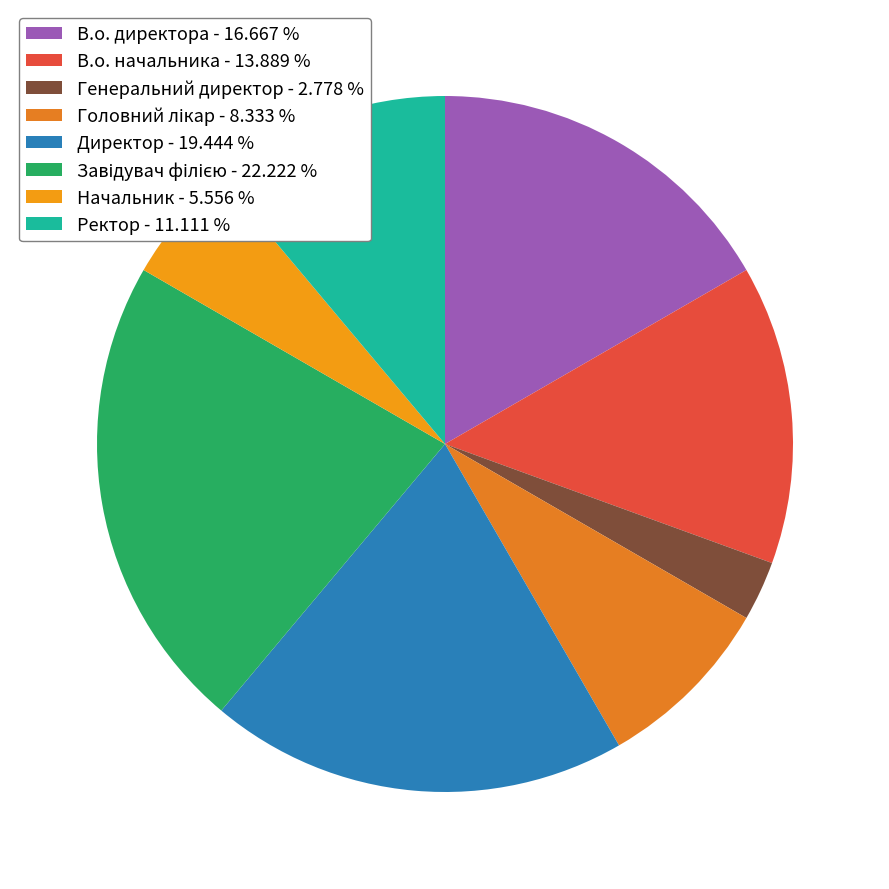

How many slices are in this pie chart?

8